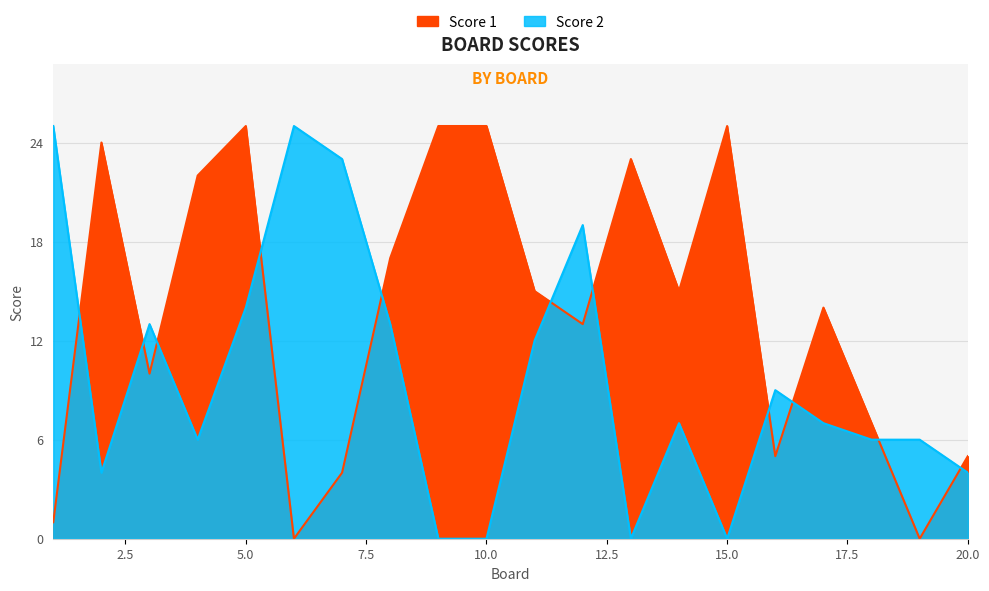

Between 9 and 13, which is larger?

9